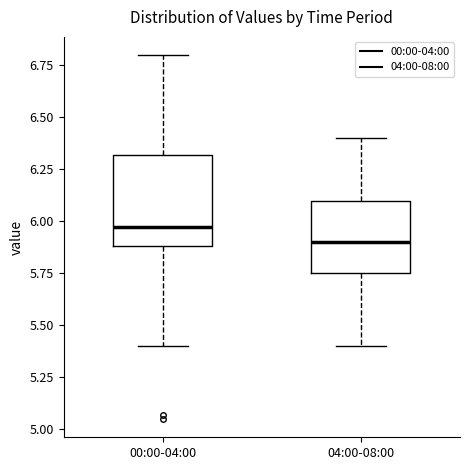

Where does the lower whisker of the box for 00:00-04:00 end on the y-axis? The values are not printed on the chart, so give them approximately, as read against the axis.

5.40